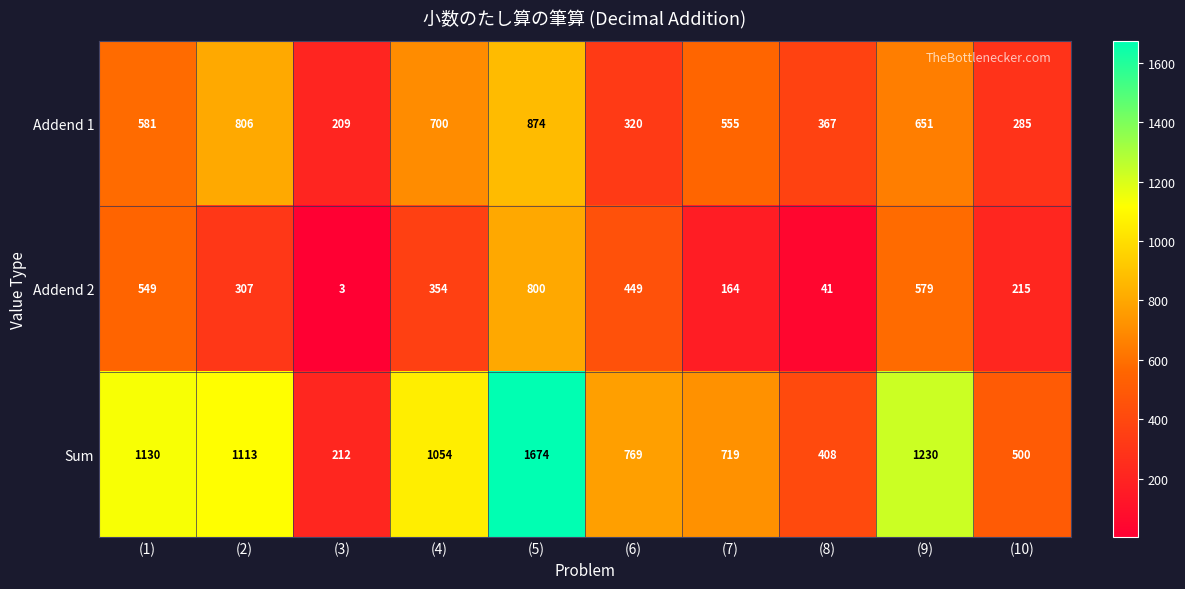

Count the number of categories in the chart.

10